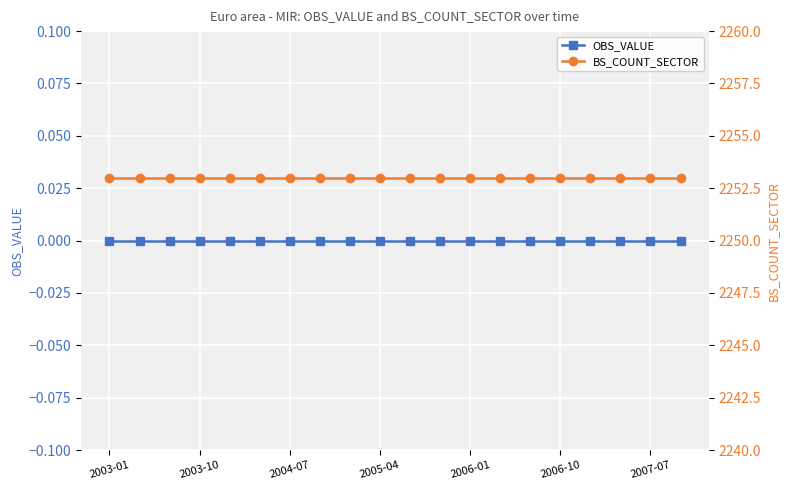

What are all the series names shown in the legend?

OBS_VALUE, BS_COUNT_SECTOR